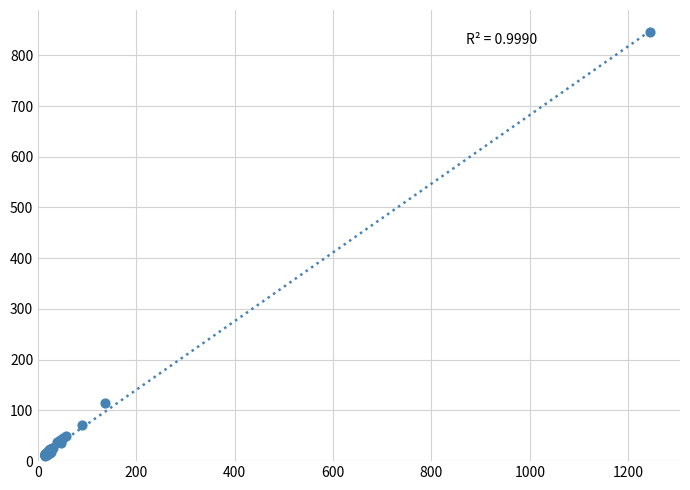

What Y value in the scatter plot is closest to 428?

114